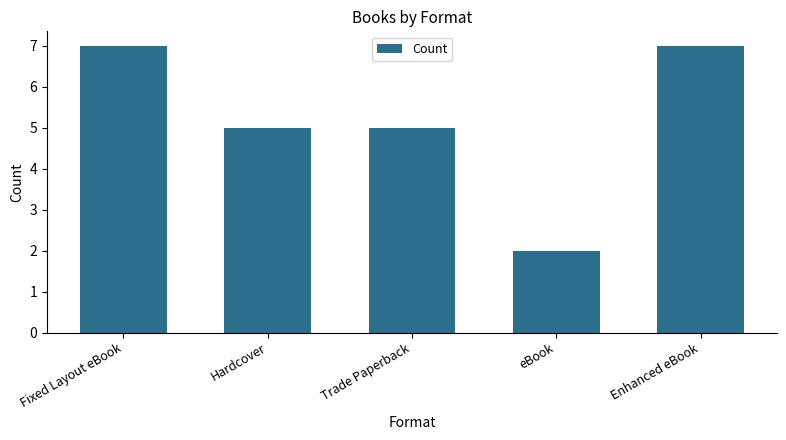

The value at Trade Paperback is 7. True or false?

False